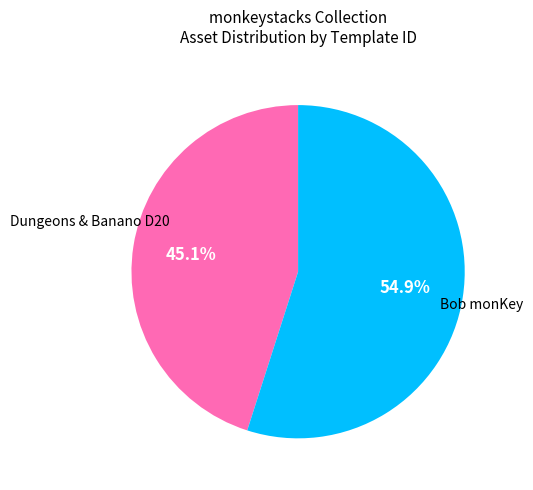

What percentage is NOT represented by Bob monKey?

45.1%